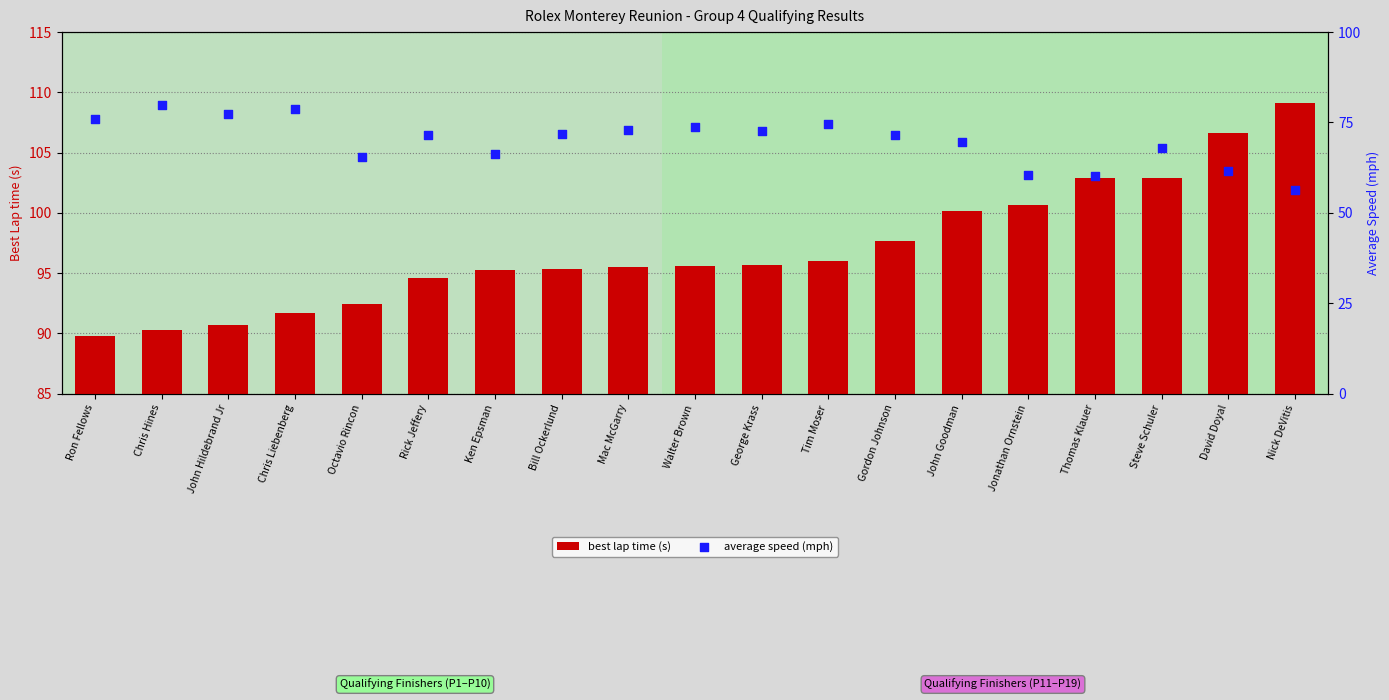

Is the value of best lap time (s) at Mac McGarry greater than the value of average speed (mph) at Mac McGarry?

Yes